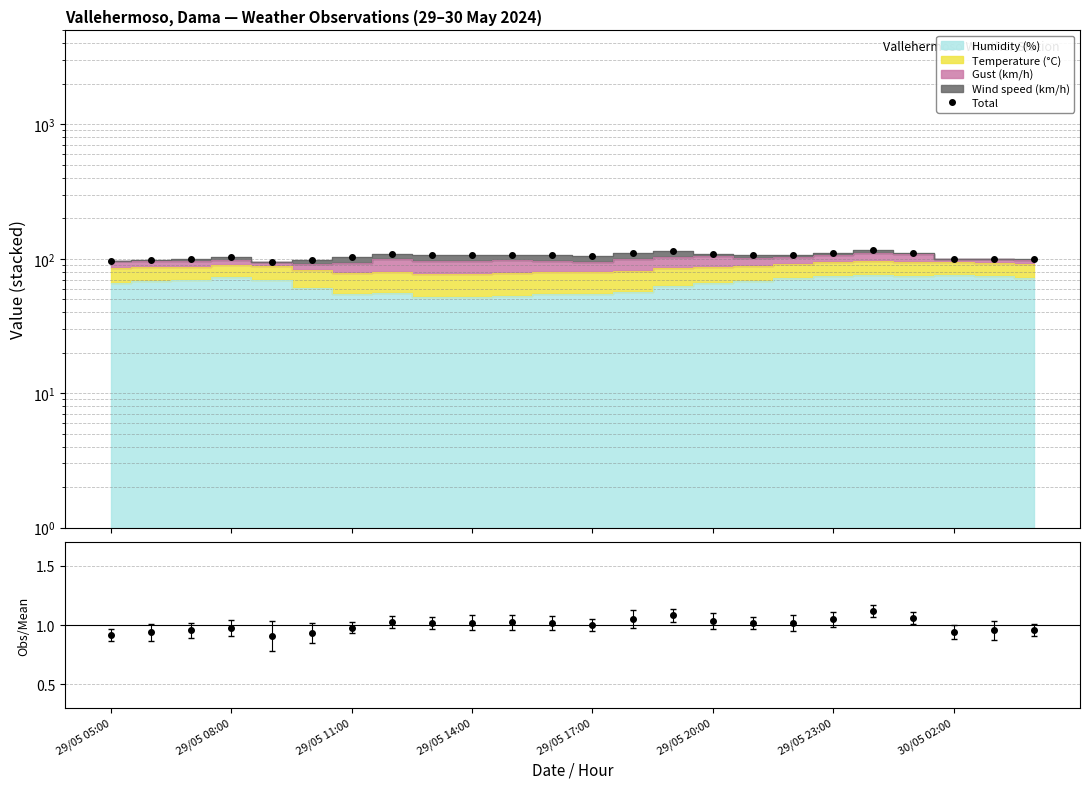

At how many categories does at least one series exceed 101?

16